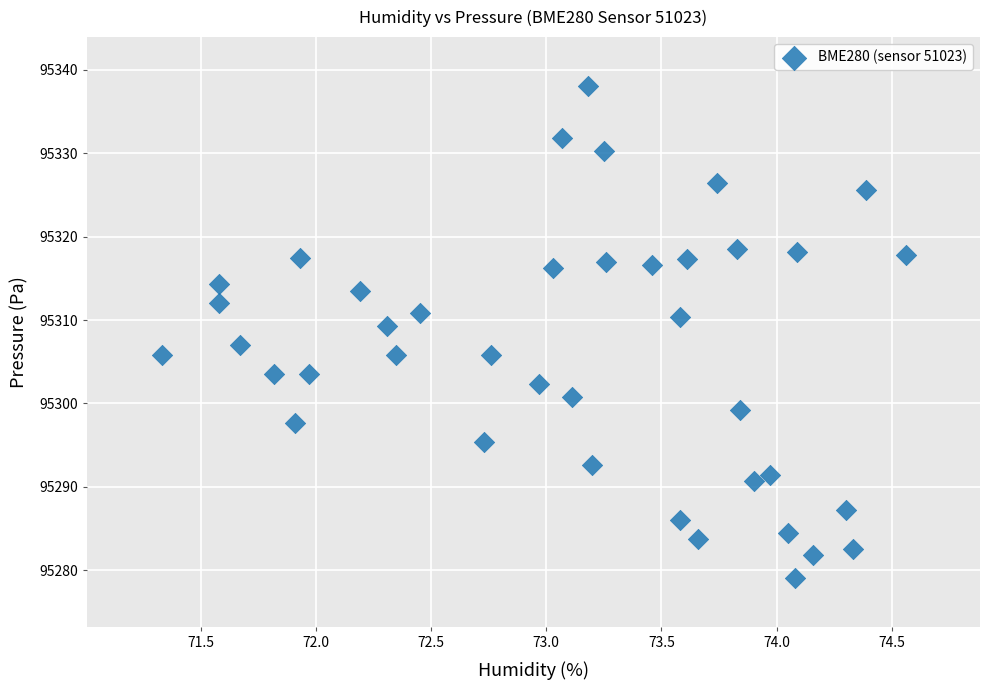

What is the range of X values (max minus min)?

3.2